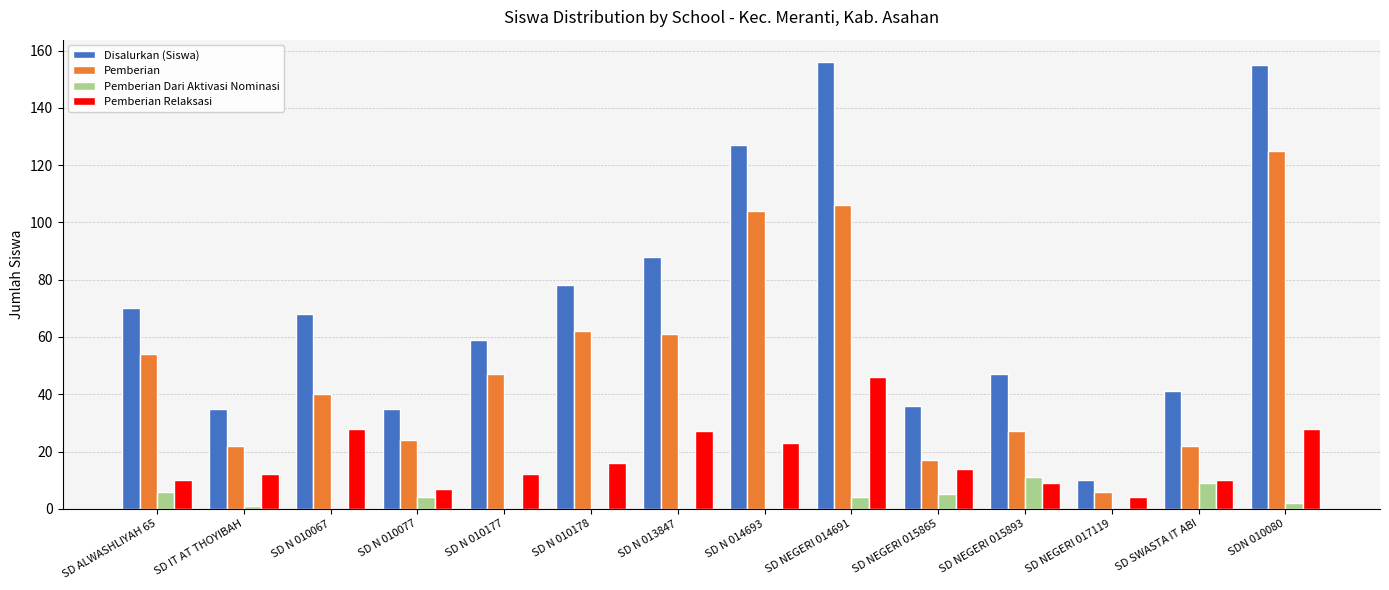

What is the sum of the Pemberian Relaksasi values at SD N 010178 and SD ALWASHLIYAH 65?

26